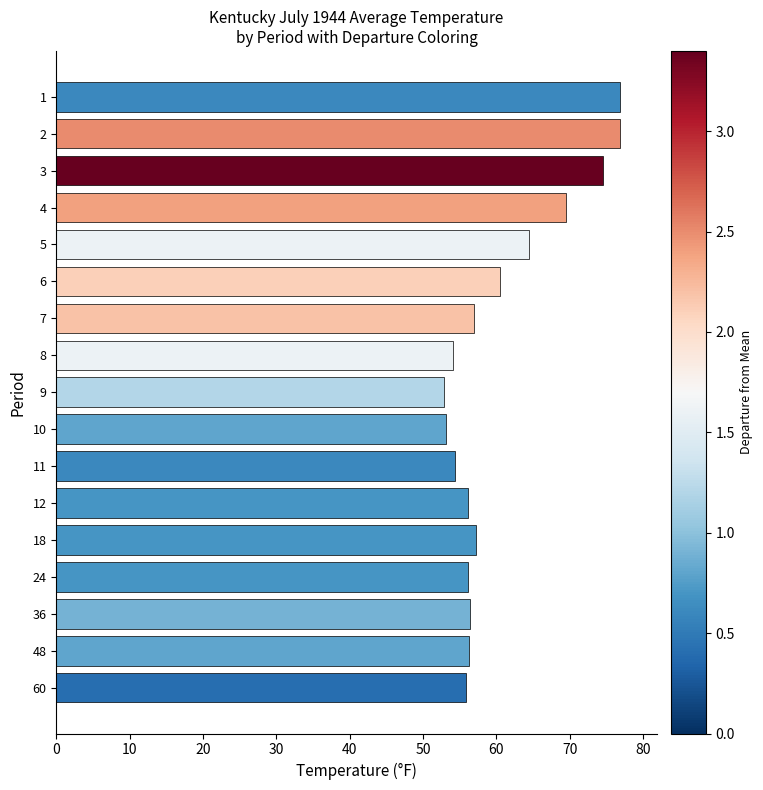

The chart shows a value of 104.7 at 6. True or false?

False